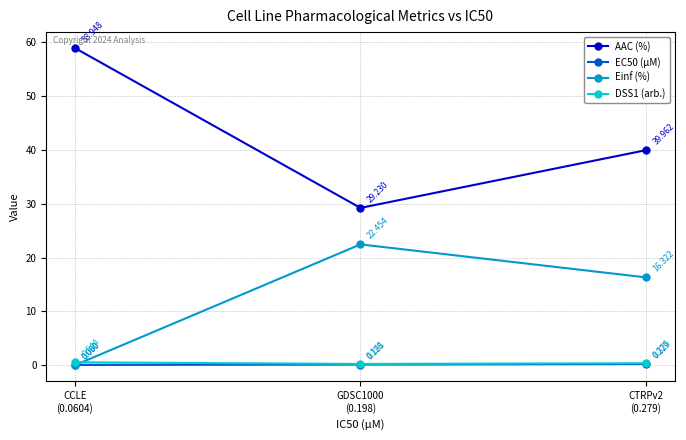

Which series has the largest total across all categories?

AAC (%)